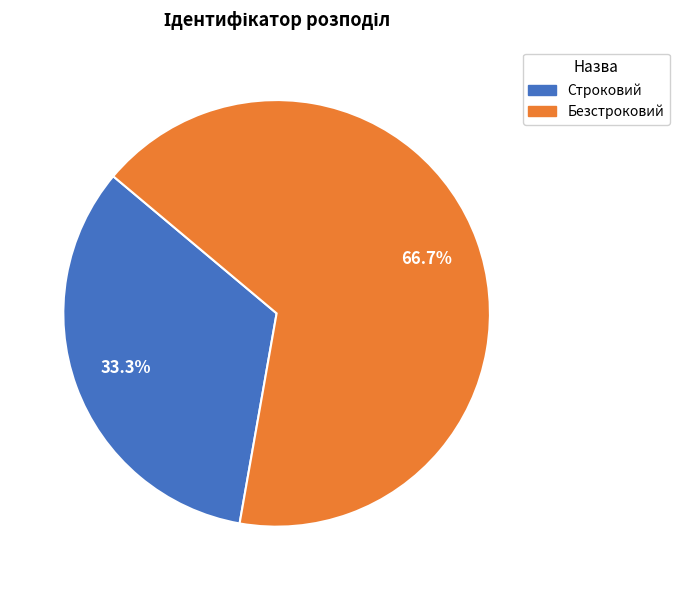

How many slices are in this pie chart?

2